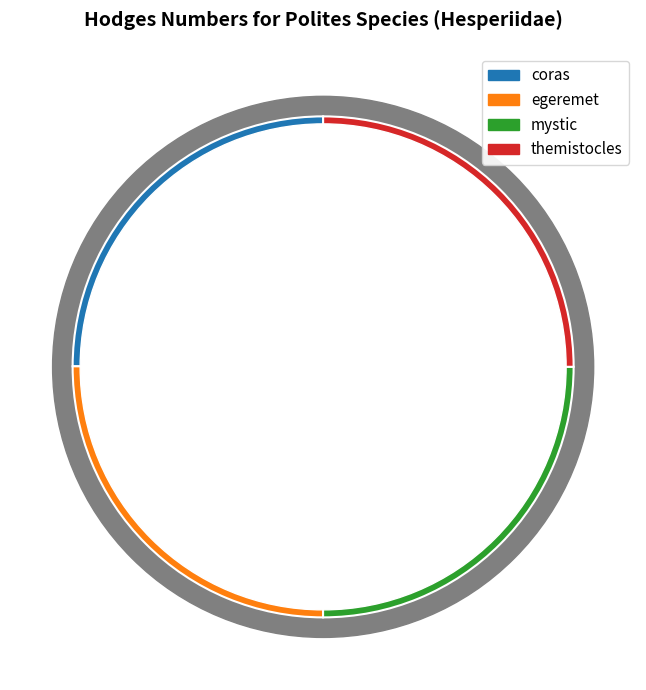

Rank the categories by value from lowest to highest.

coras, themistocles, mystic, egeremet